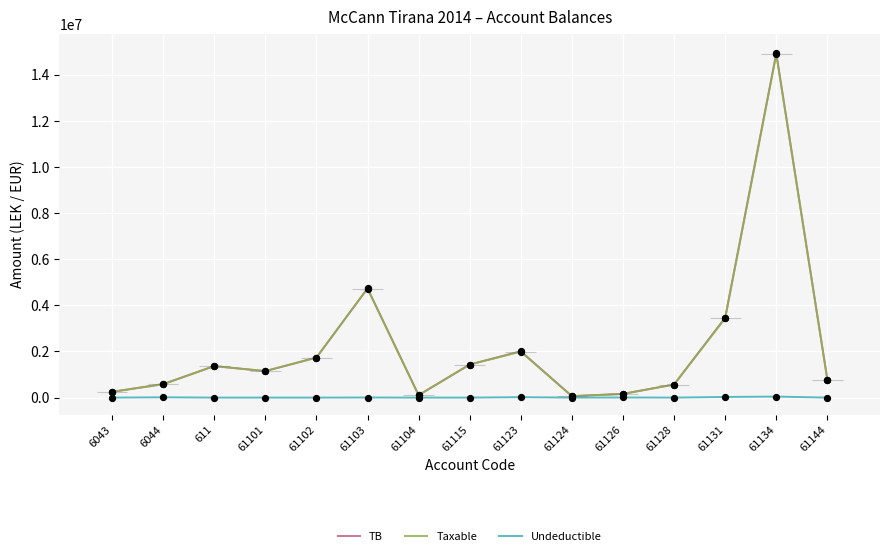

At which category is the sum across all series the highest?

61134